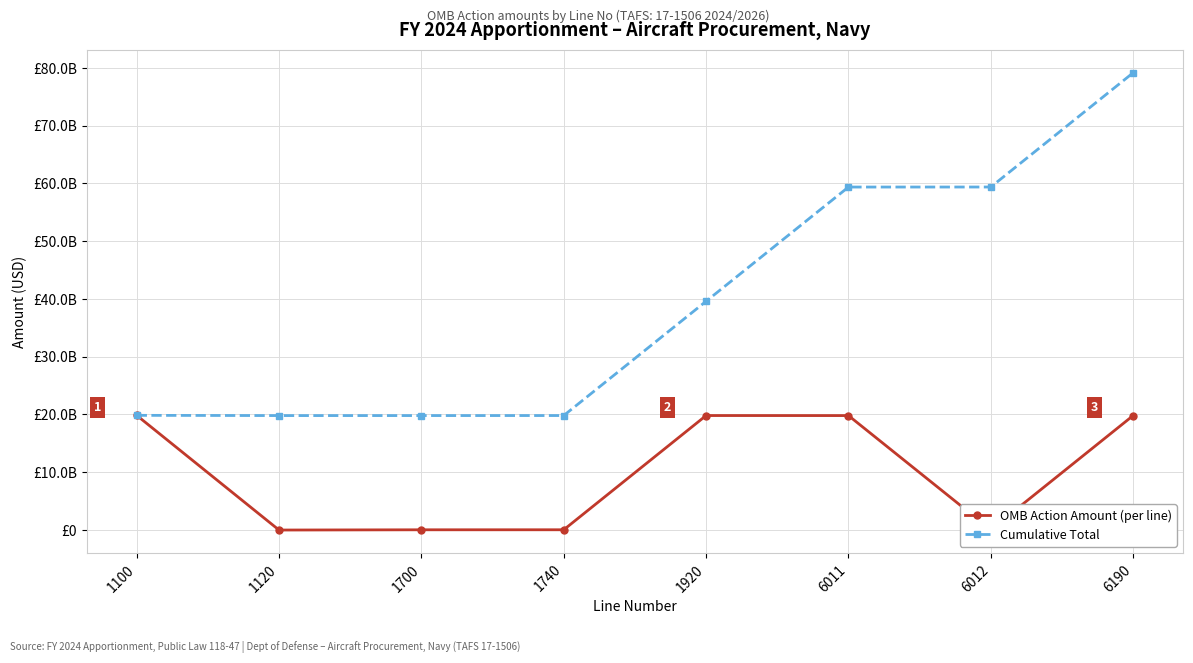

True or false: Cumulative Total and OMB Action Amount (per line) cross at least once.

False